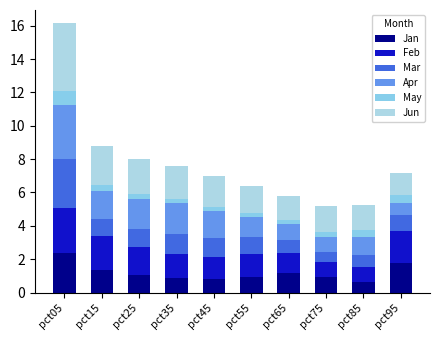

How many bars are there in total?

10